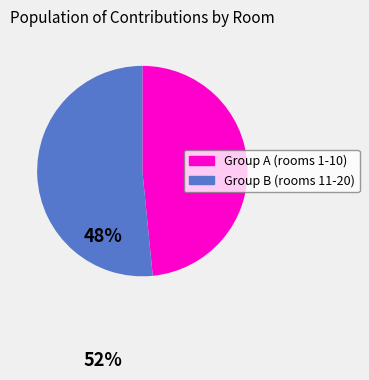

Is there any slice that represents more than half of the pie?

Yes